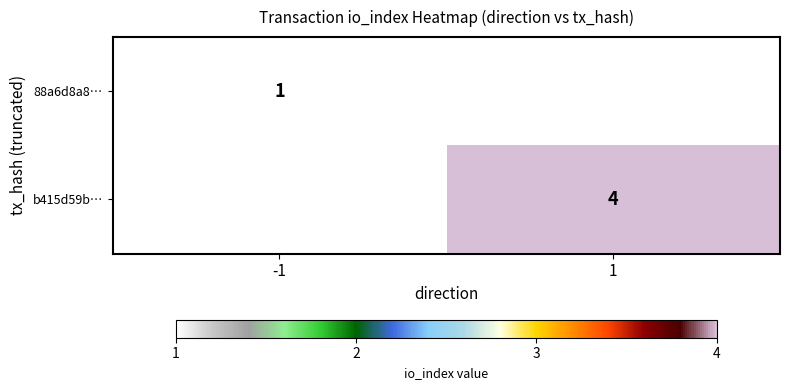

True or false: 88a6d8a8… has a value of 1 at -1.

True